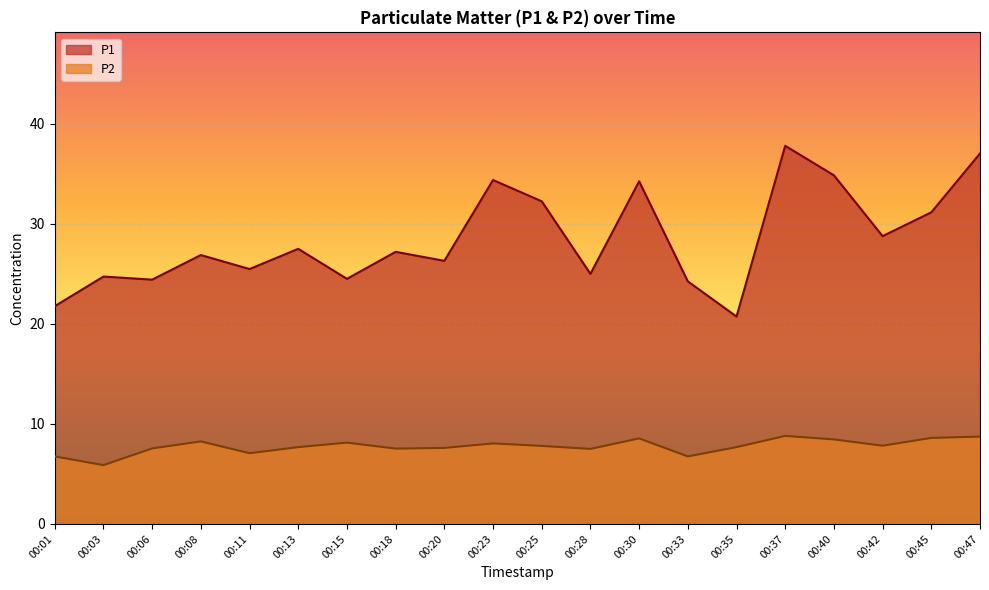

How many lines are shown in the chart?

2